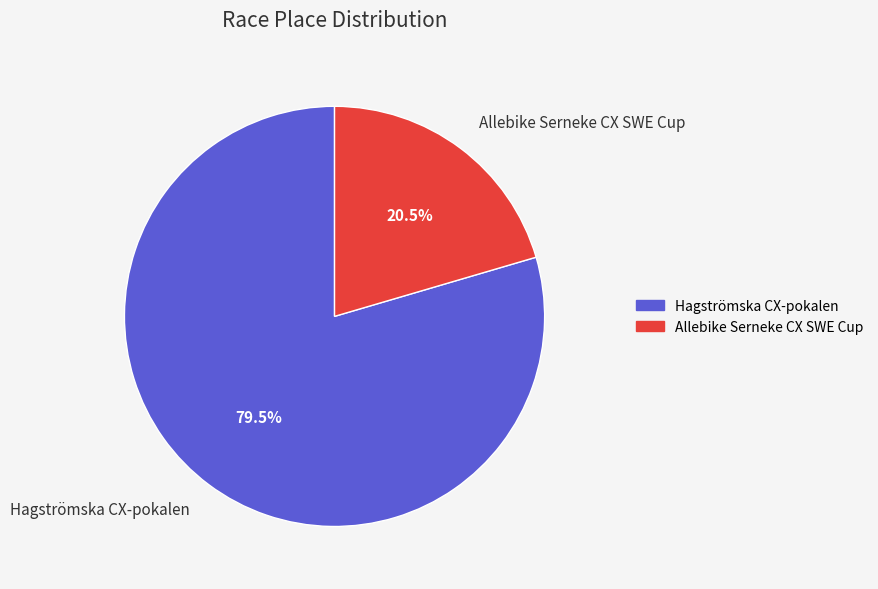

Which category has the biggest portion of the pie?

Hagströmska CX-pokalen